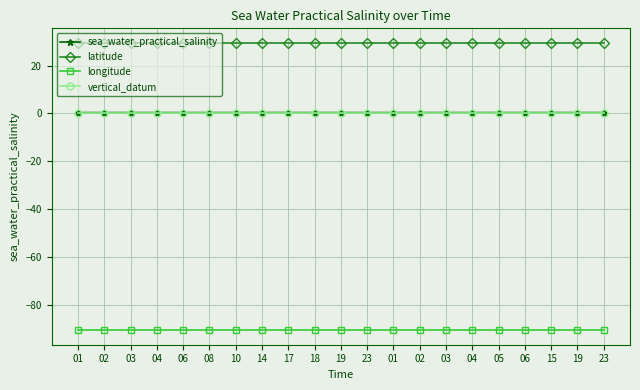

What are all the series names shown in the legend?

sea_water_practical_salinity, latitude, longitude, vertical_datum